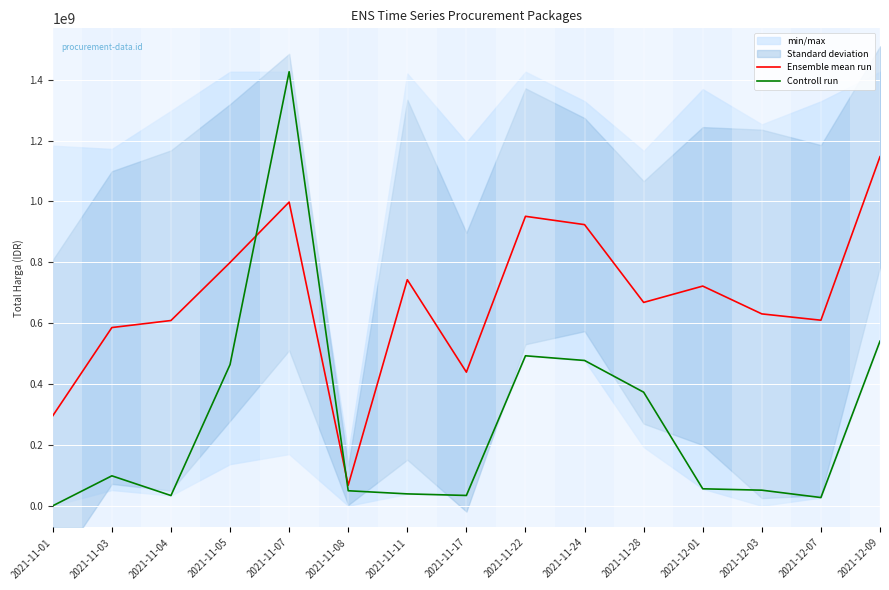

Rank the series by their maximum value, from highest to lowest.

Controll run, Ensemble mean run